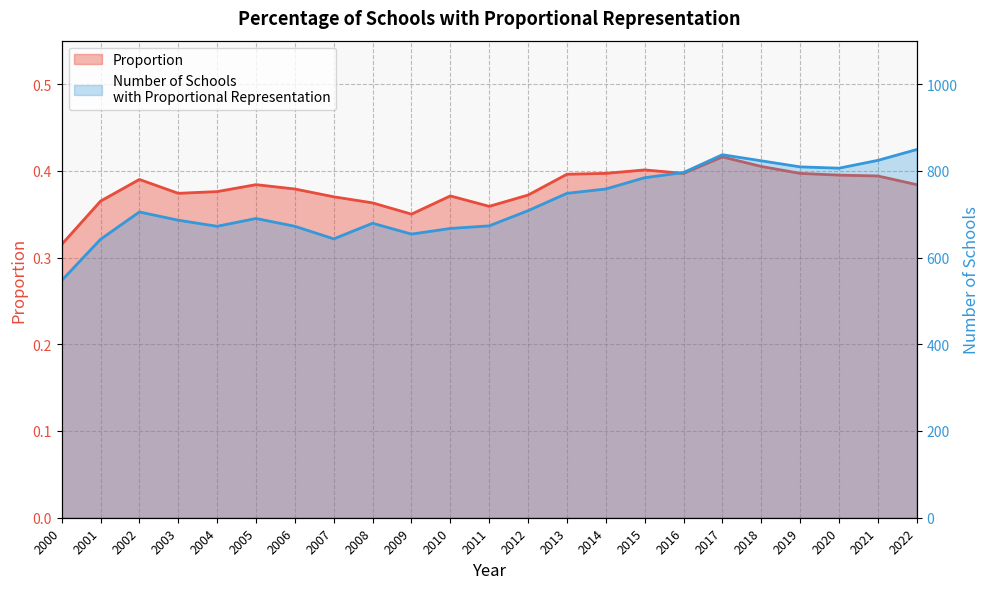

Rank the series by their average value, from lowest to highest.

Proportion, Number of Schools
with Proportional Representation